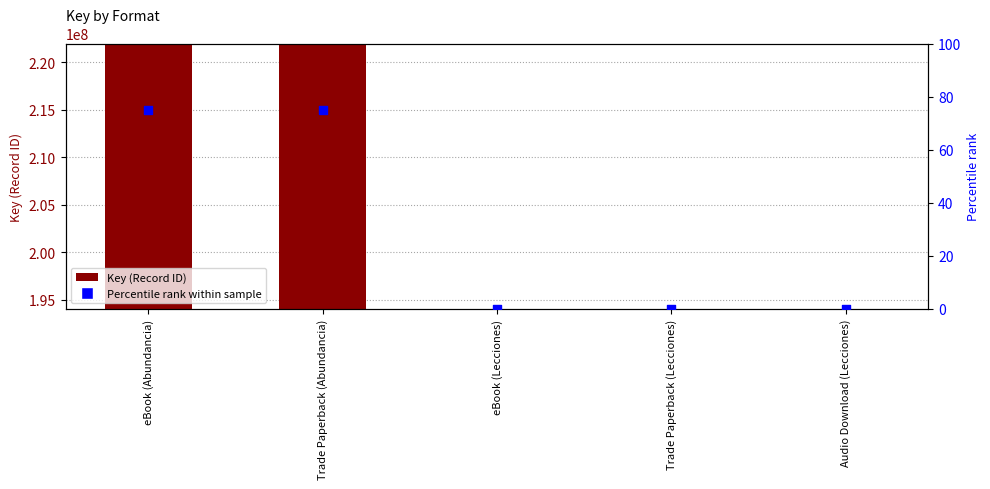

What are all the series names shown in the legend?

Key (Record ID), Percentile rank within sample